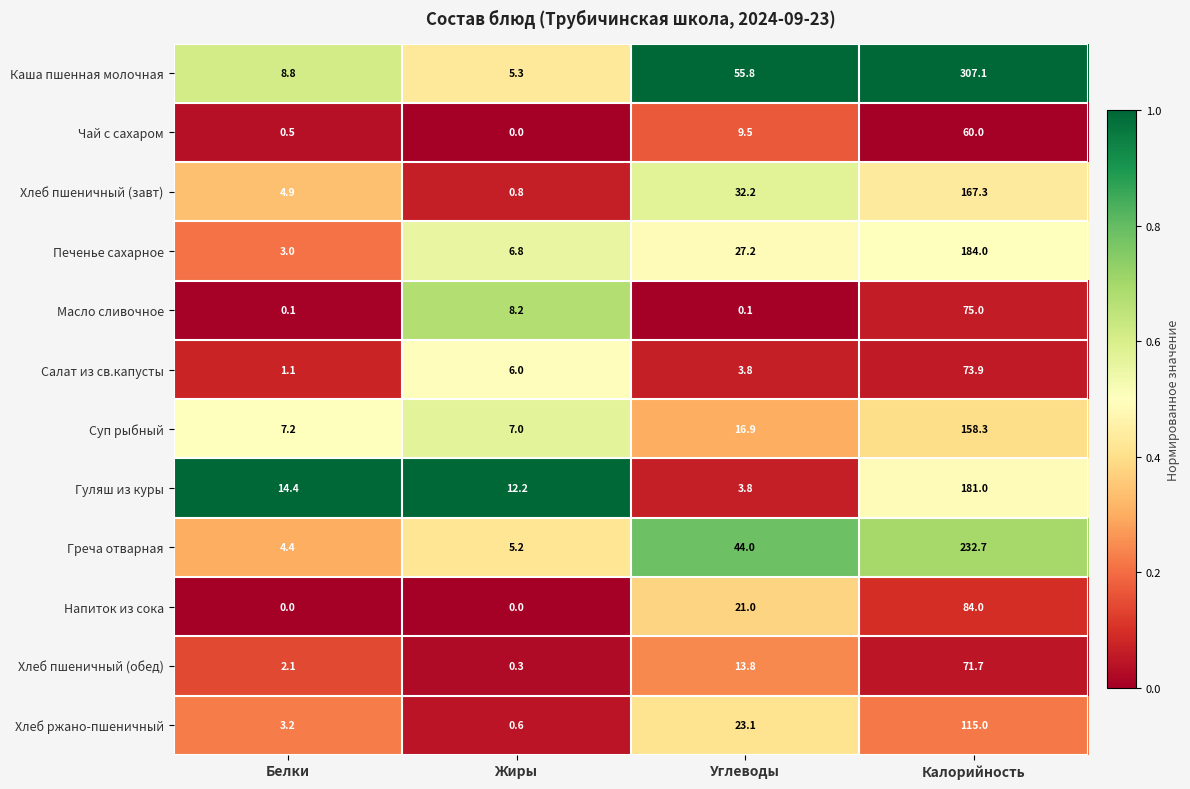

At how many categories does at least one series exceed 0?

4